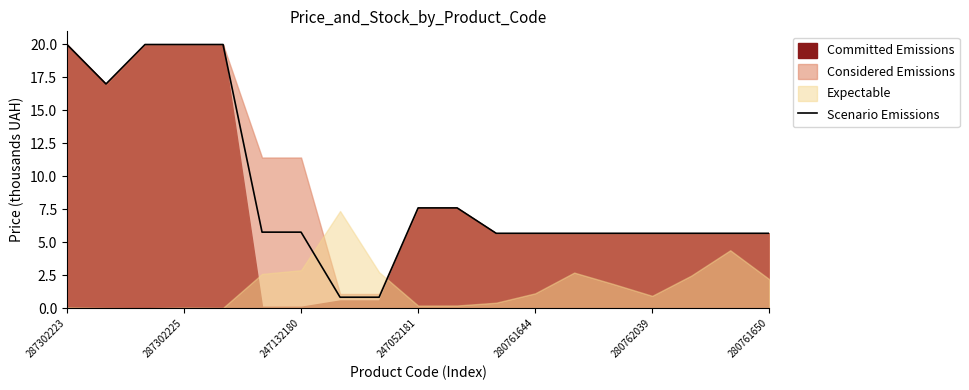

What is the sum of all values?

170.6